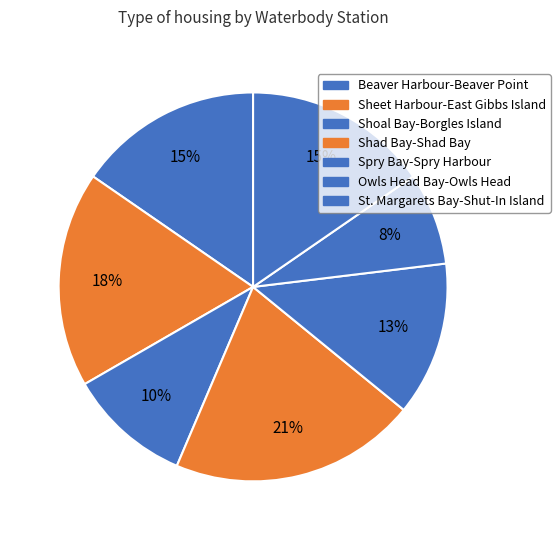

Do Spry Bay-Spry Harbour and Beaver Harbour-Beaver Point together represent more than half of the pie?

No